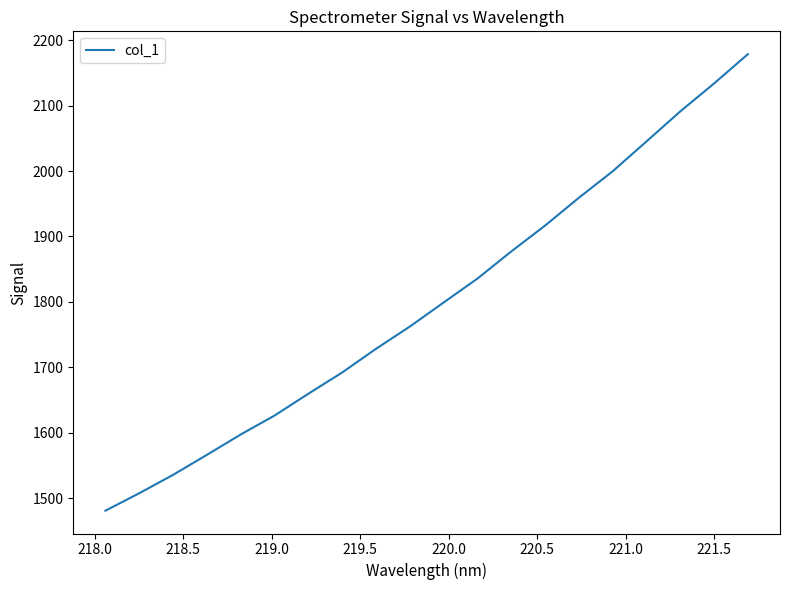

What is the minimum value shown in the chart?

1480.6